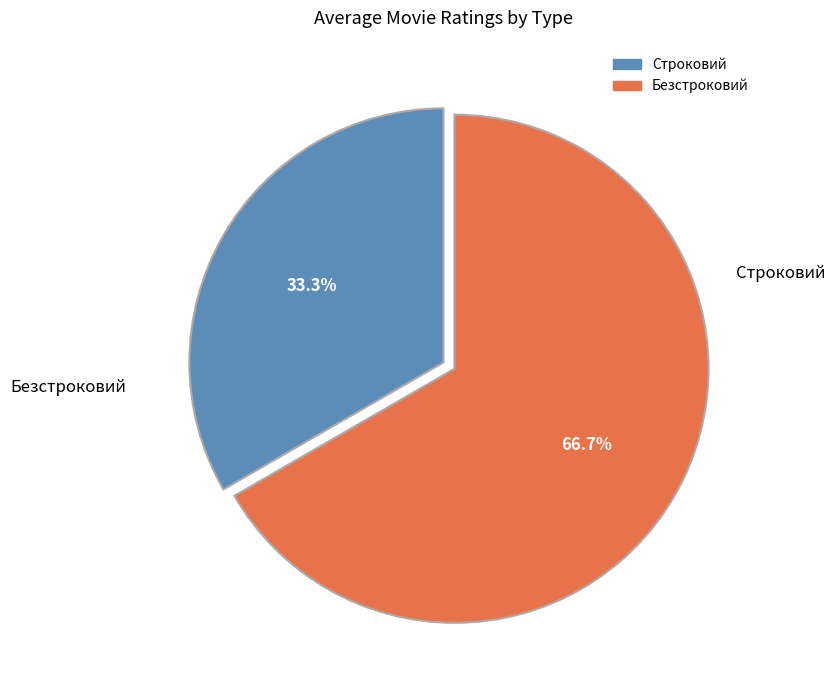

What is the smallest slice in the pie chart?

Строковий